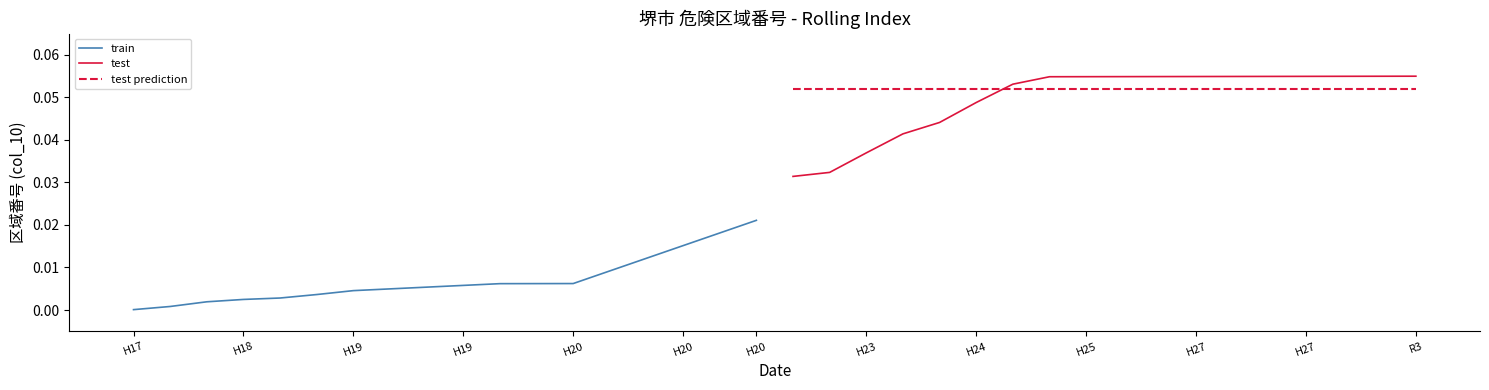

Between H19 and 14, which series saw the biggest shift?

test